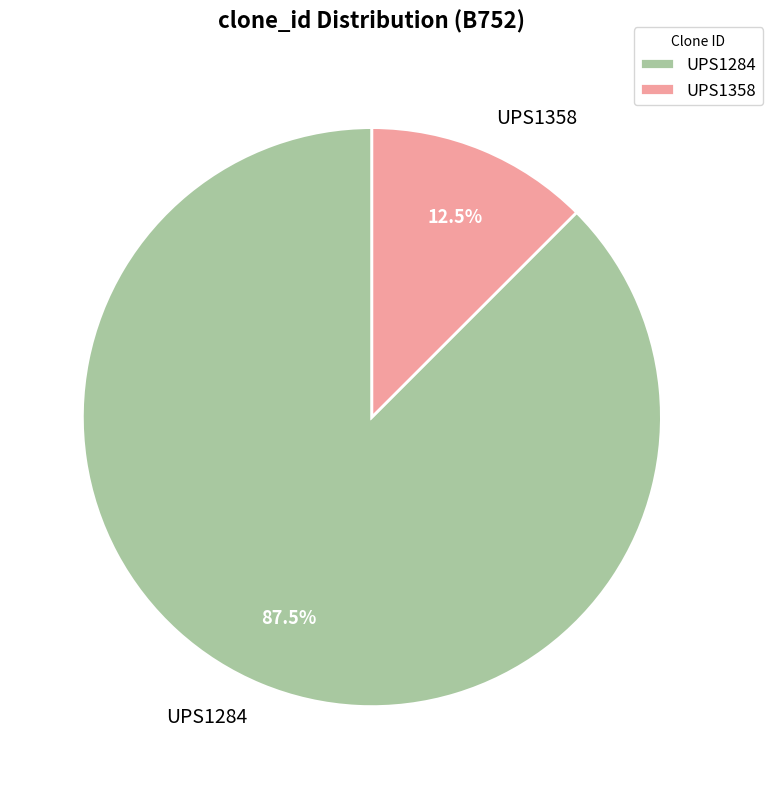

Rank the categories by value from lowest to highest.

UPS1358, UPS1284